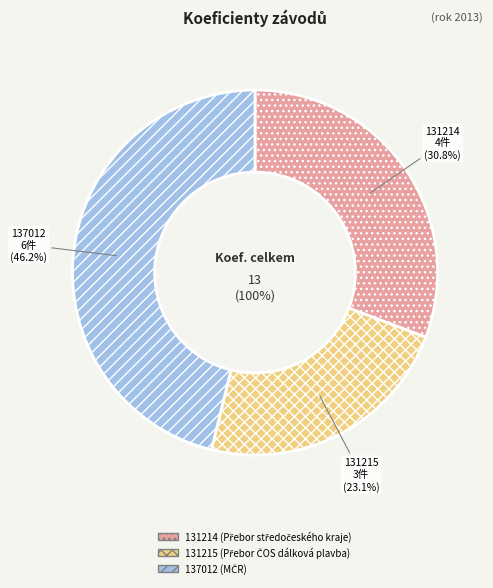

Which slice is the smallest?

131215